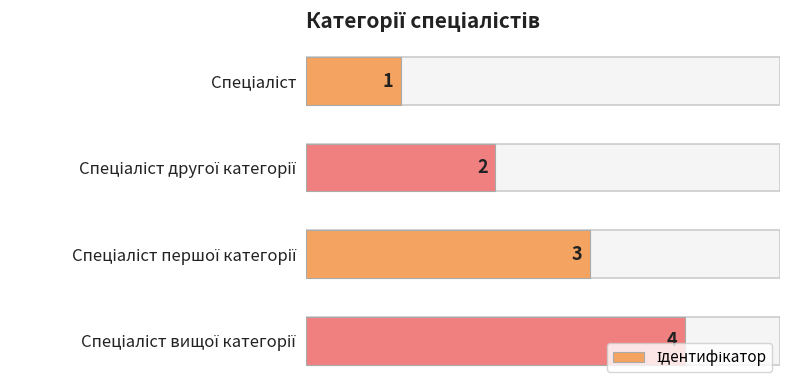

What is the sum of the values at 0 and 3?

5